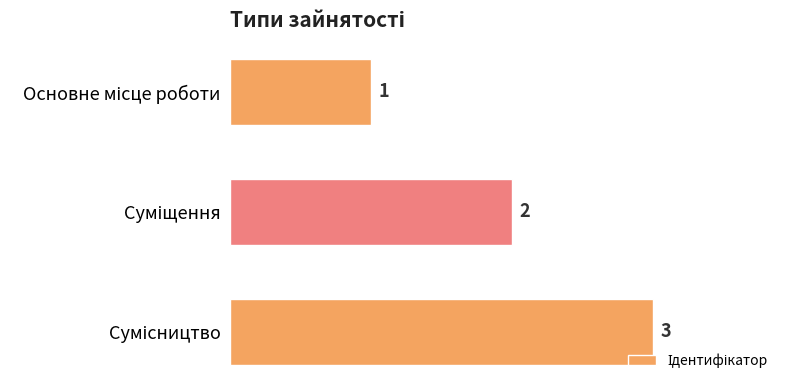

What is the minimum value shown in the chart?

1